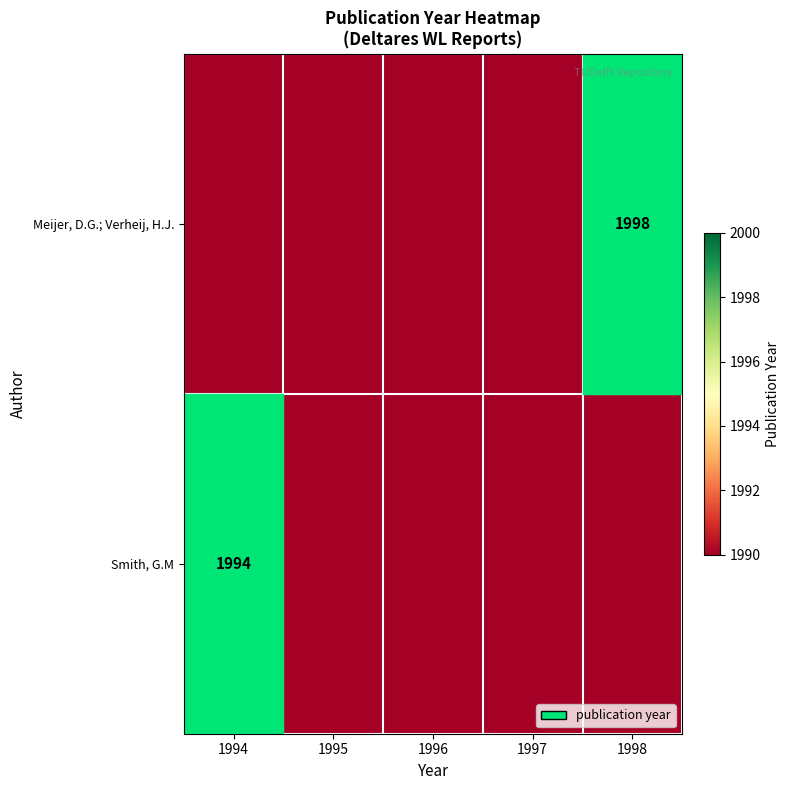

True or false: Meijer, D.G.; Verheij, H.J. has a value of 1998 at 1998.

True